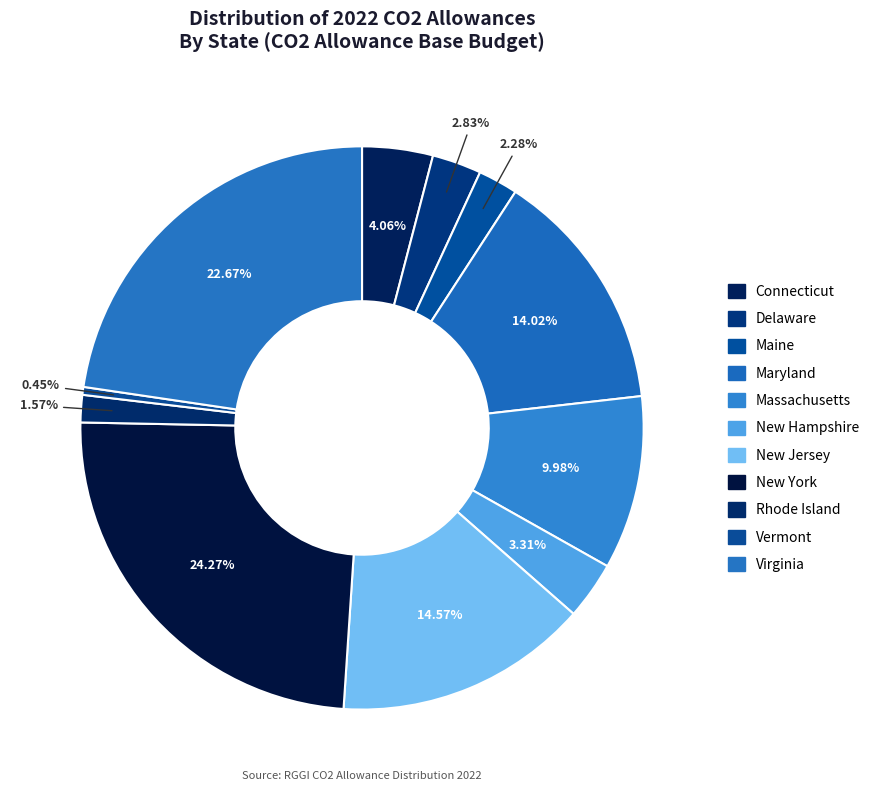

Count the number of slices in the pie.

11